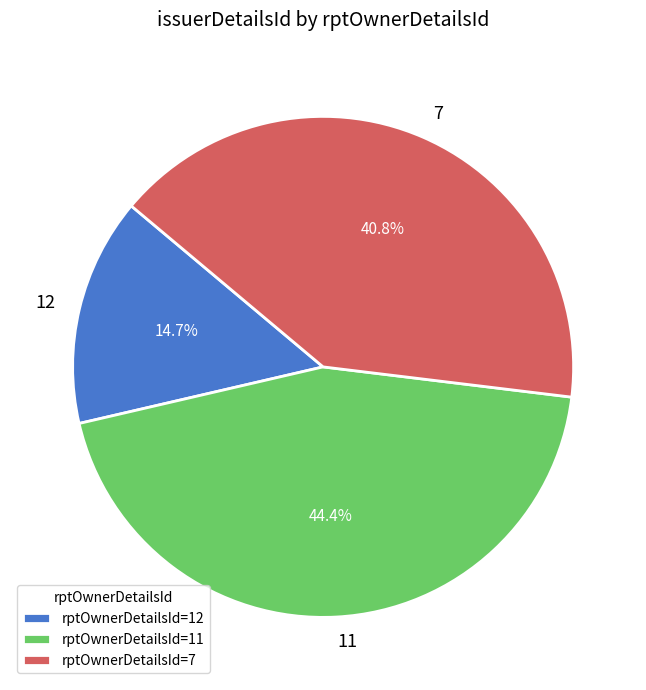

Rank the categories by value from highest to lowest.

11, 7, 12